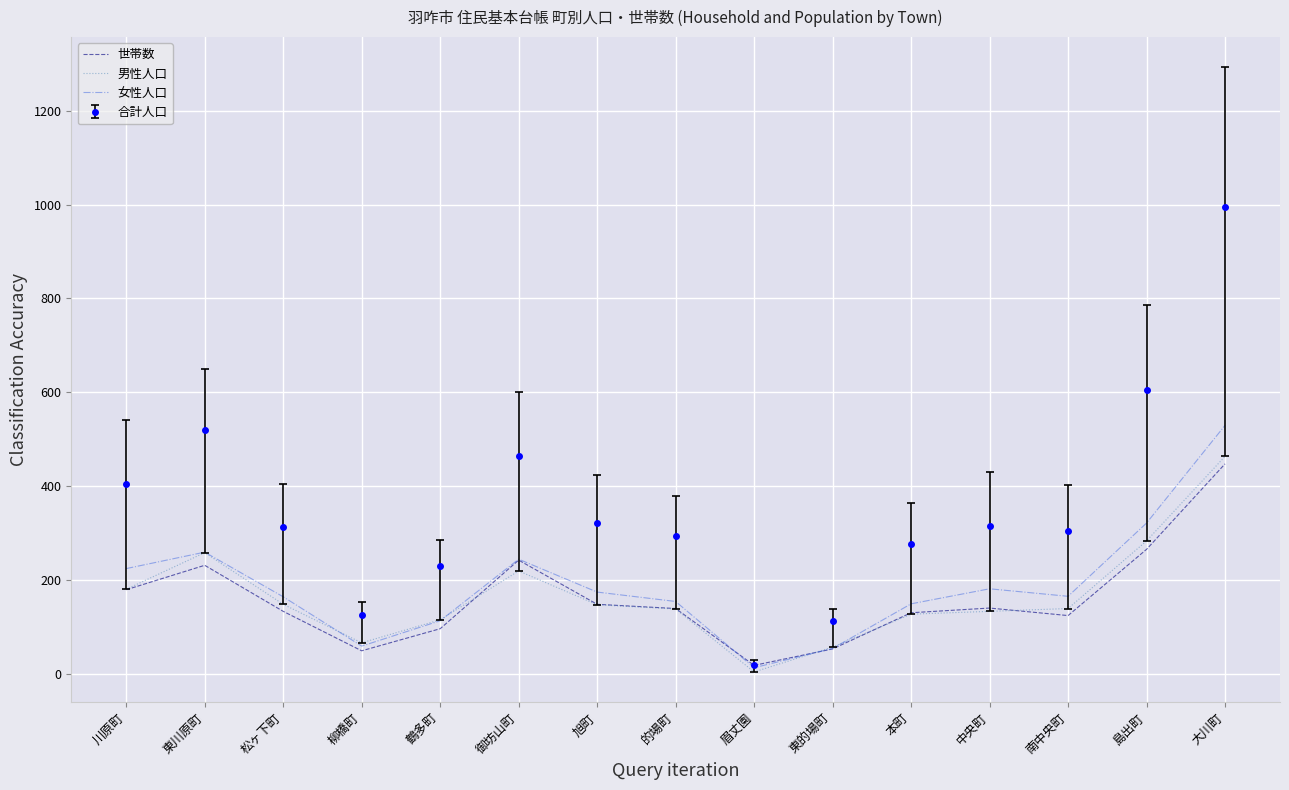

Is the value of 男性人口 at 大川町 greater than the value of 合計人口 at 的場町?

Yes